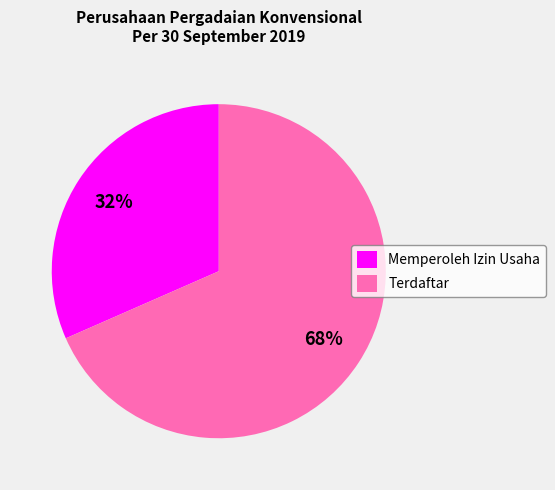

What is the smallest slice in the pie chart?

Memperoleh Izin Usaha